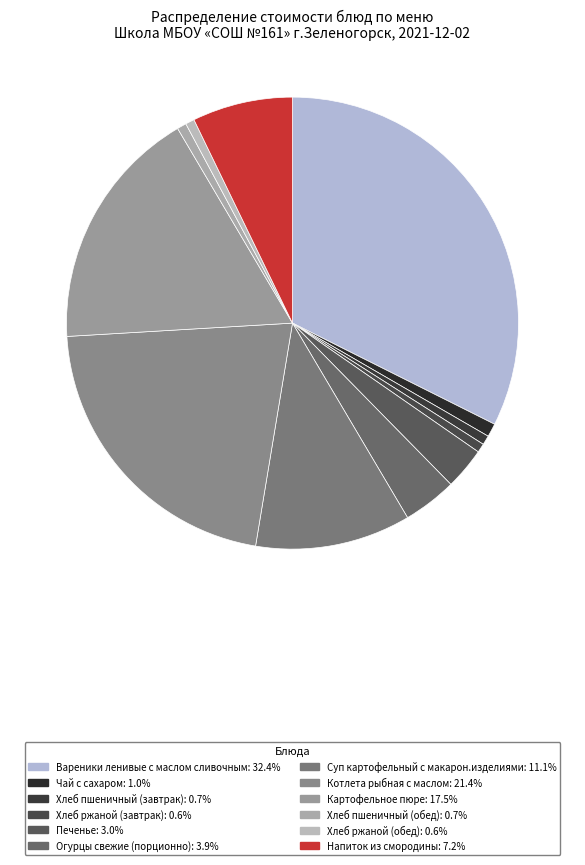

How many segments does this pie chart have?

12